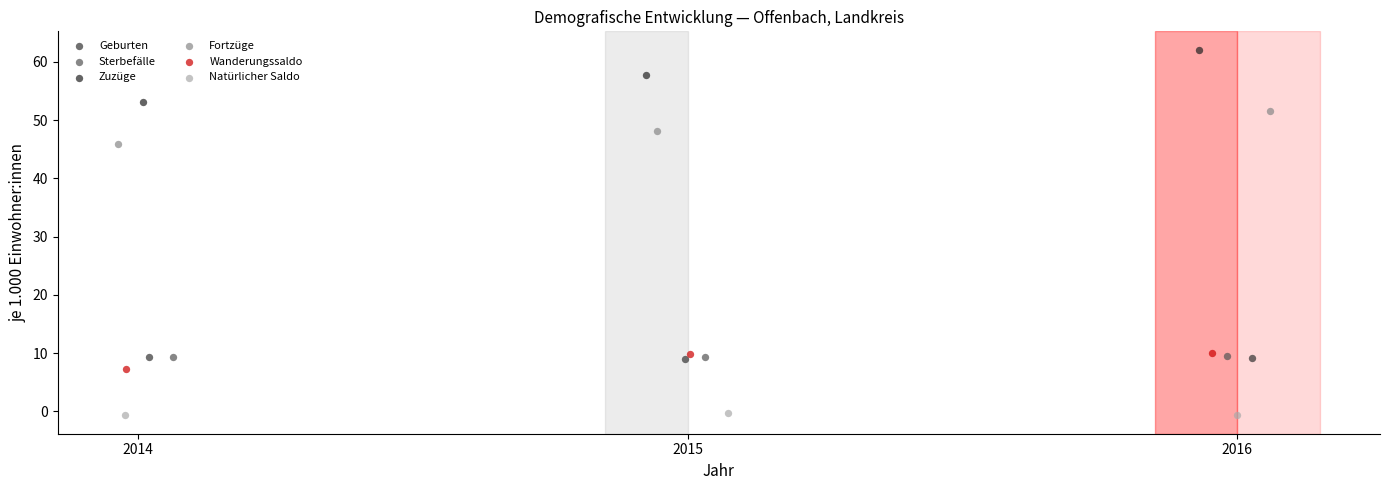

Which series reaches the maximum Y coordinate?

Zuzüge